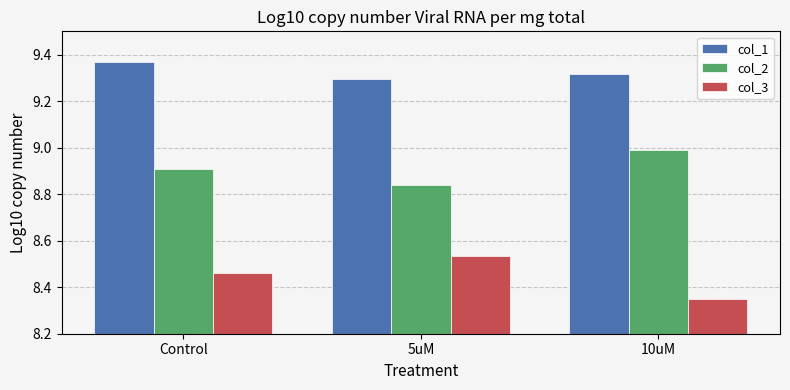

What is the difference between the highest and lowest values at Control?

0.9